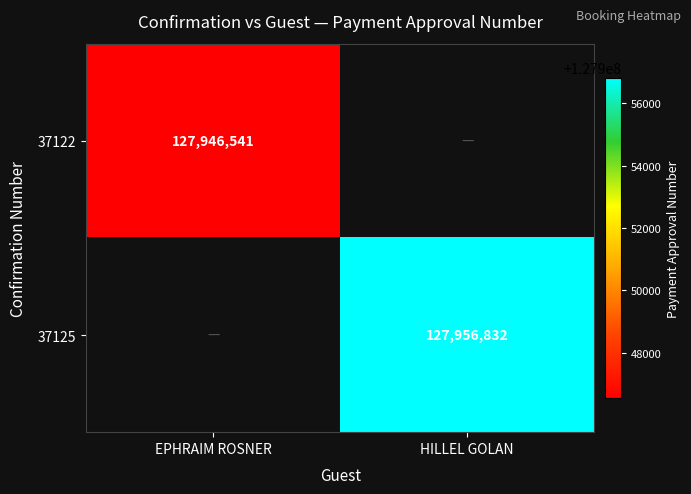

The value of 37125 at HILLEL GOLAN is 127956832. True or false?

True